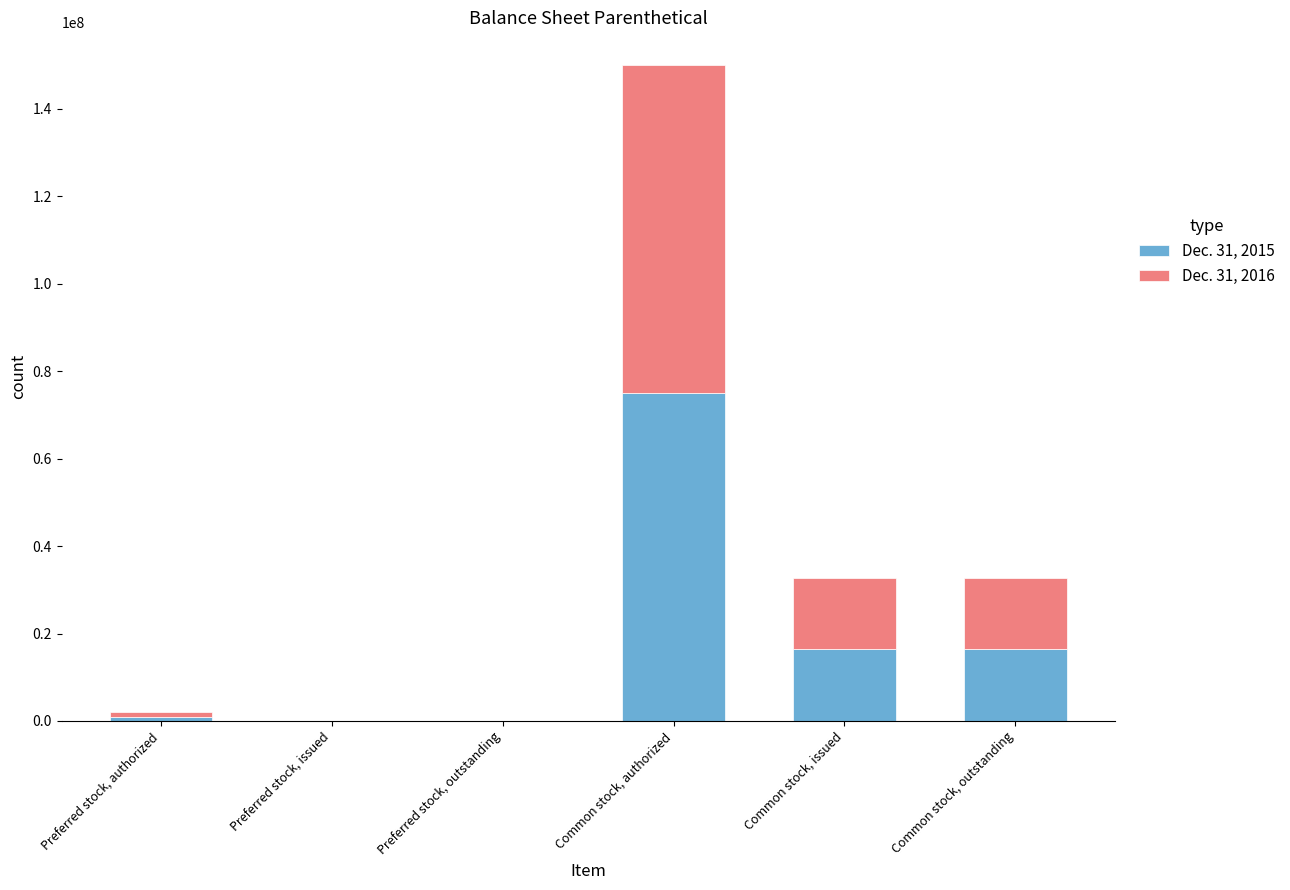

What is the total value across all series at Common stock, outstanding?

32732546